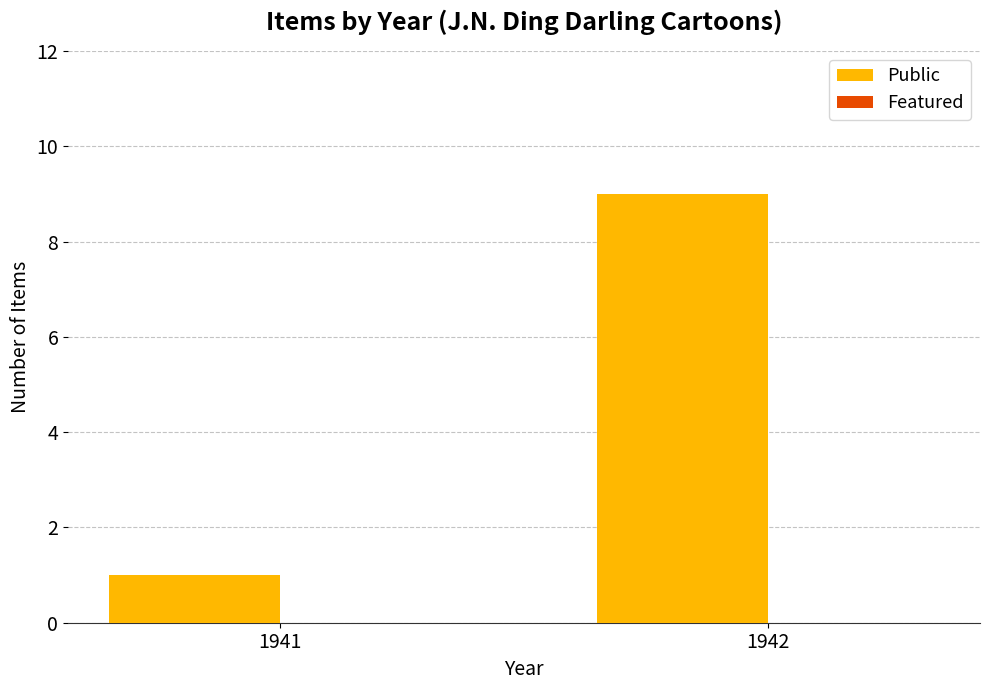

Between 1941 and 1942, which is larger?

1942